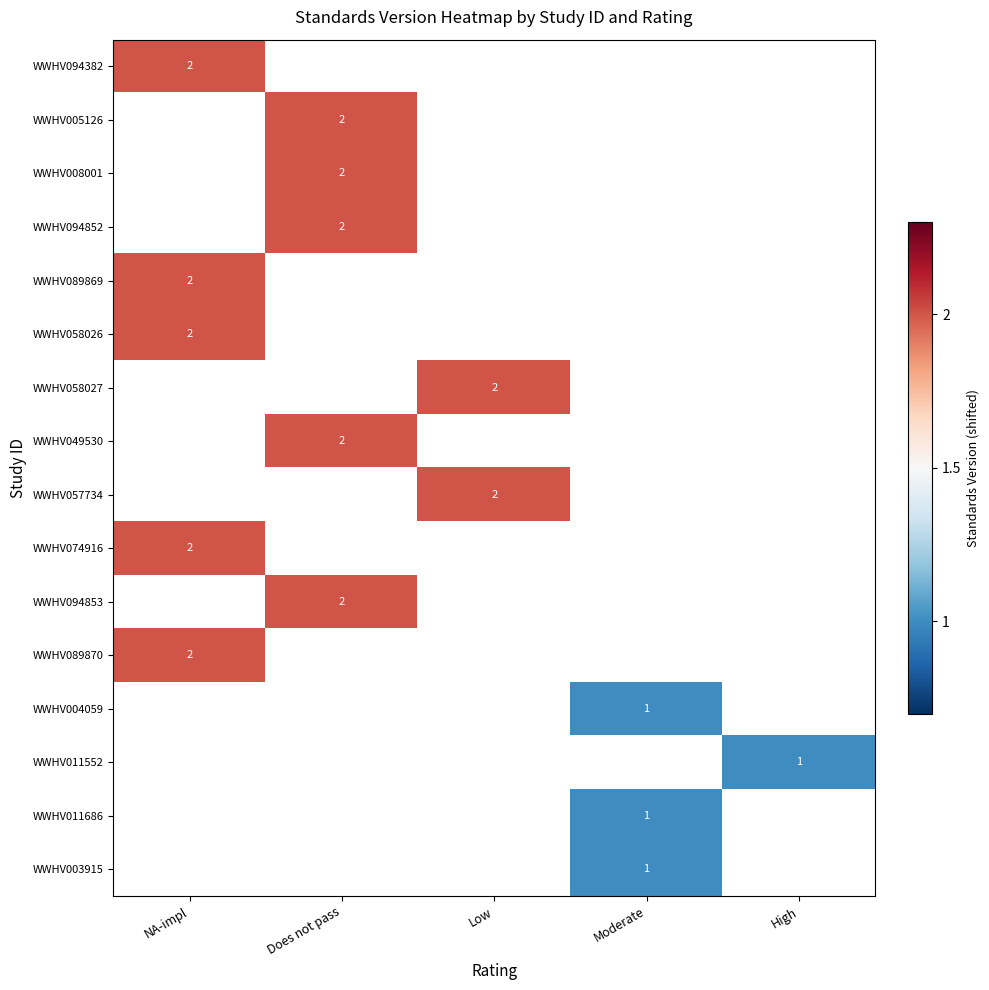

The WWHV005126 series shows 2.0 at Does not pass. True or false?

True